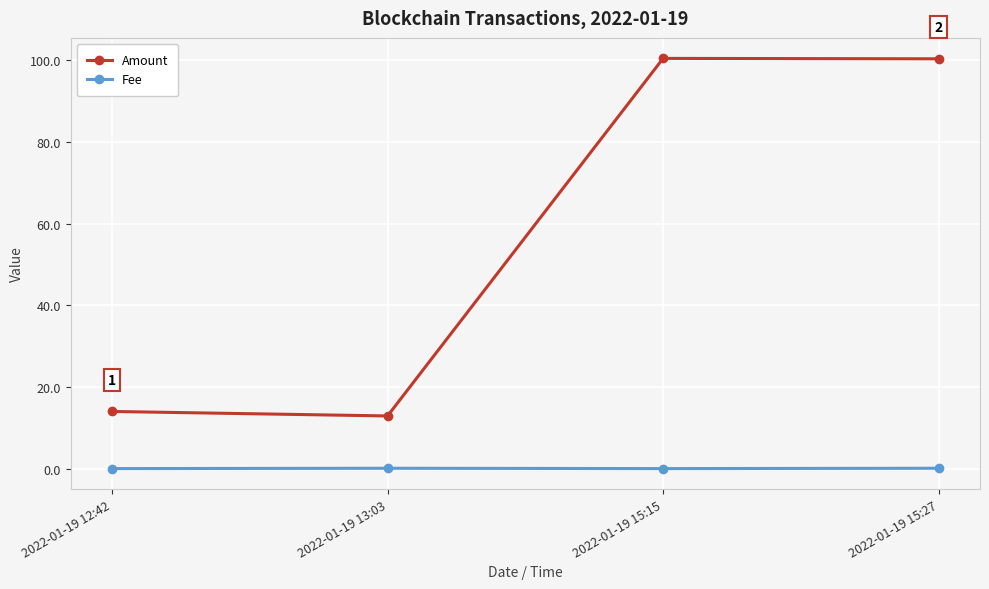

True or false: Amount and Fee cross at least once.

False